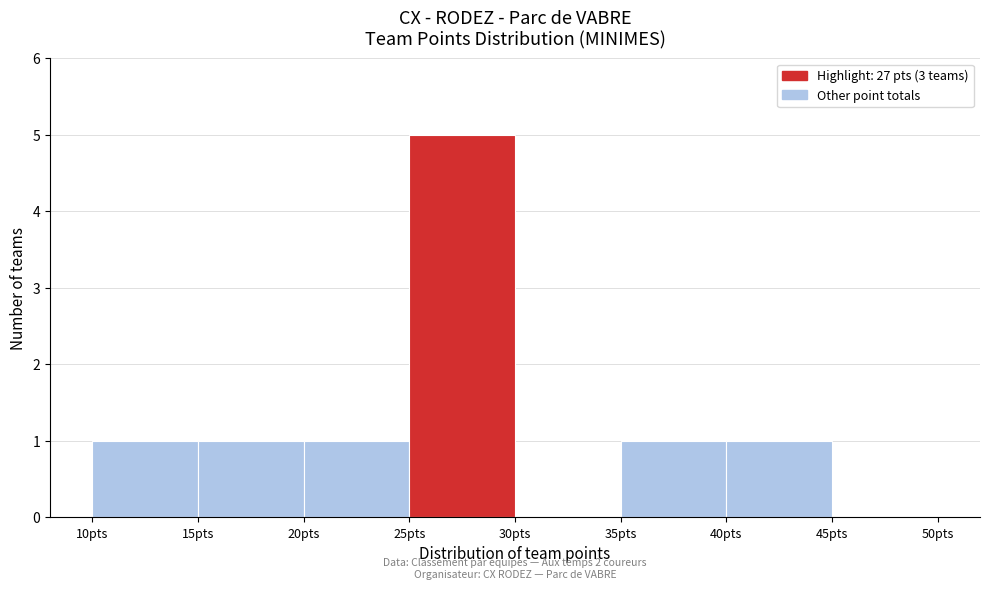

Which range on the x-axis has the tallest bar?

25 to 30